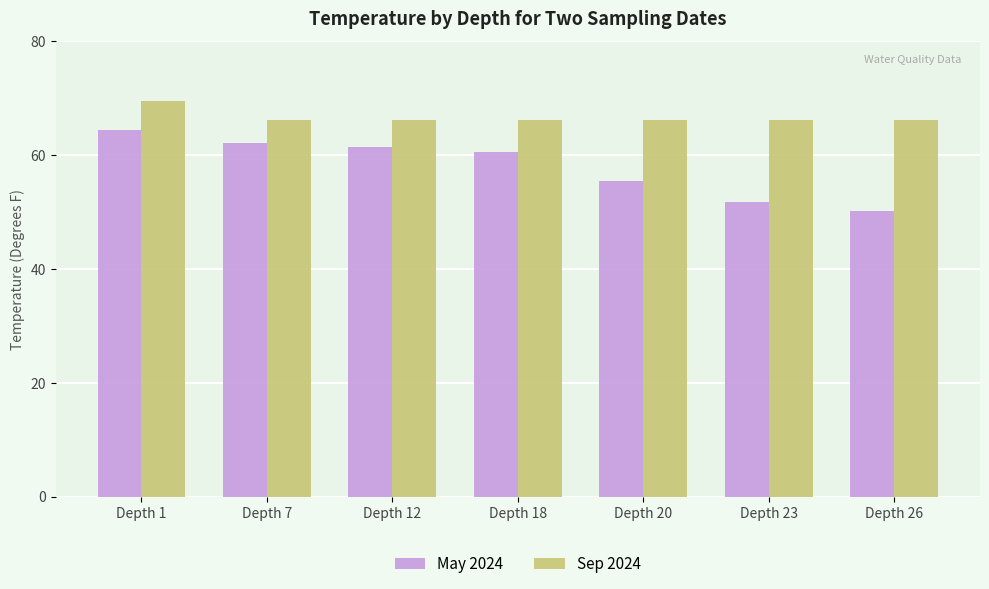

What is the value of the May 2024 bar at the 5th from the left?

55.5